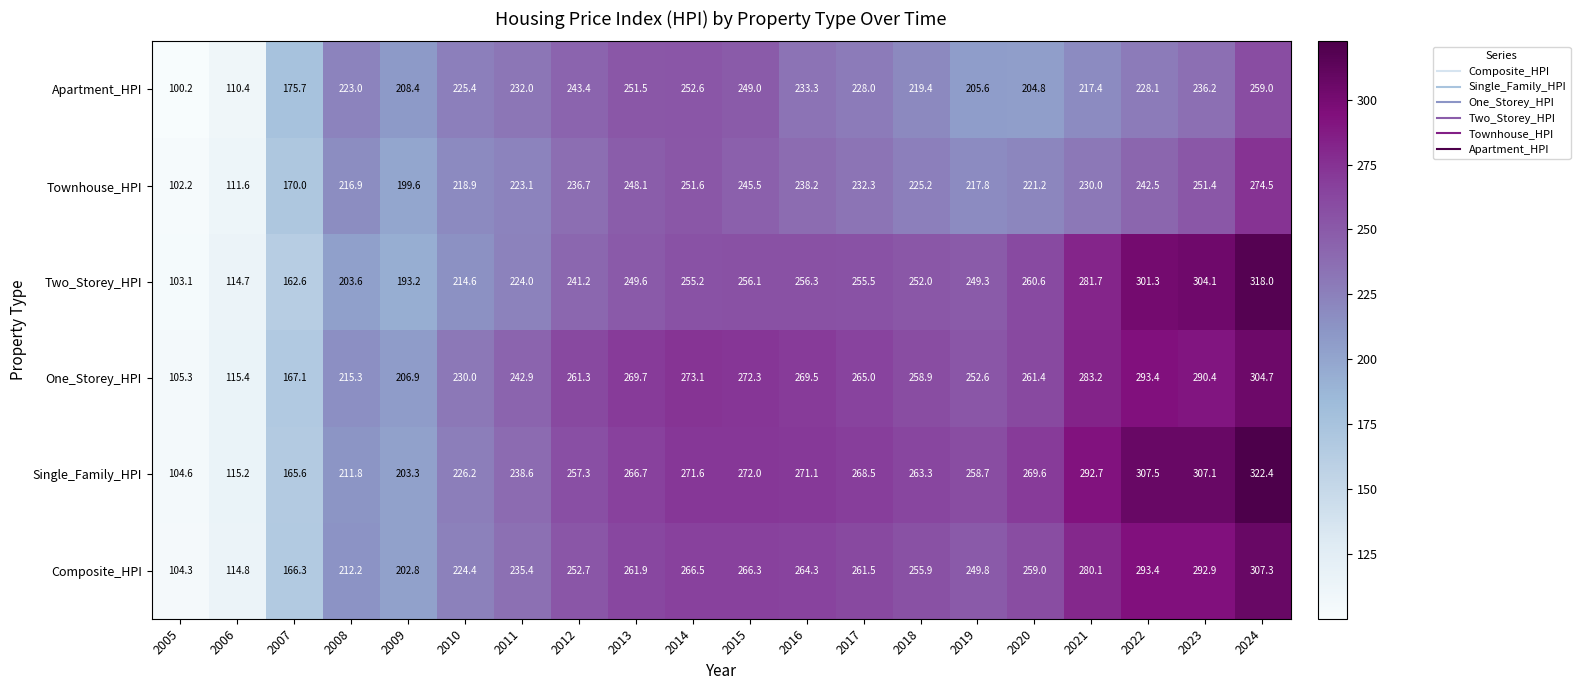

What is the minimum value shown in the chart?

100.2